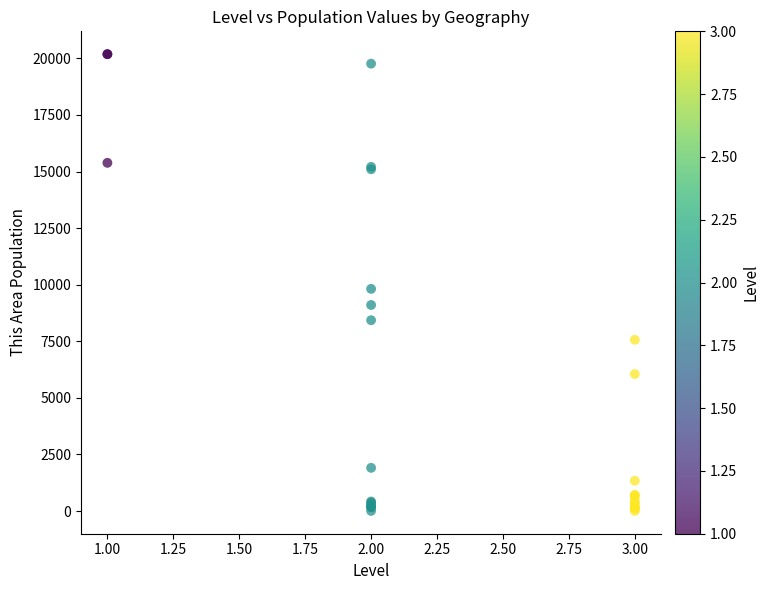

What Y value in the scatter plot is closest to 10095?

9815